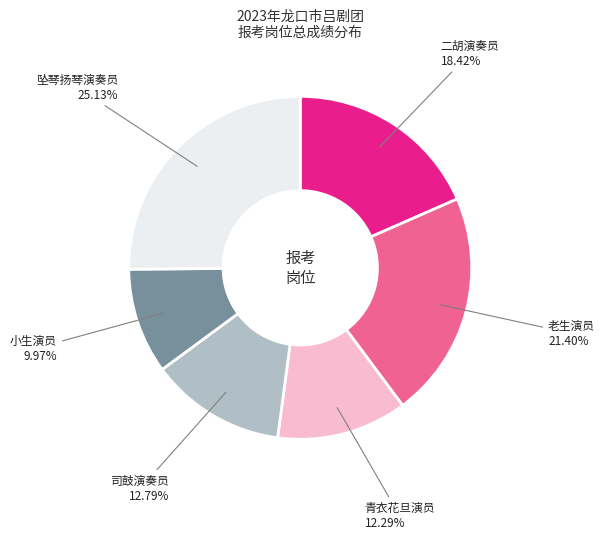

Count the number of slices in the pie.

6